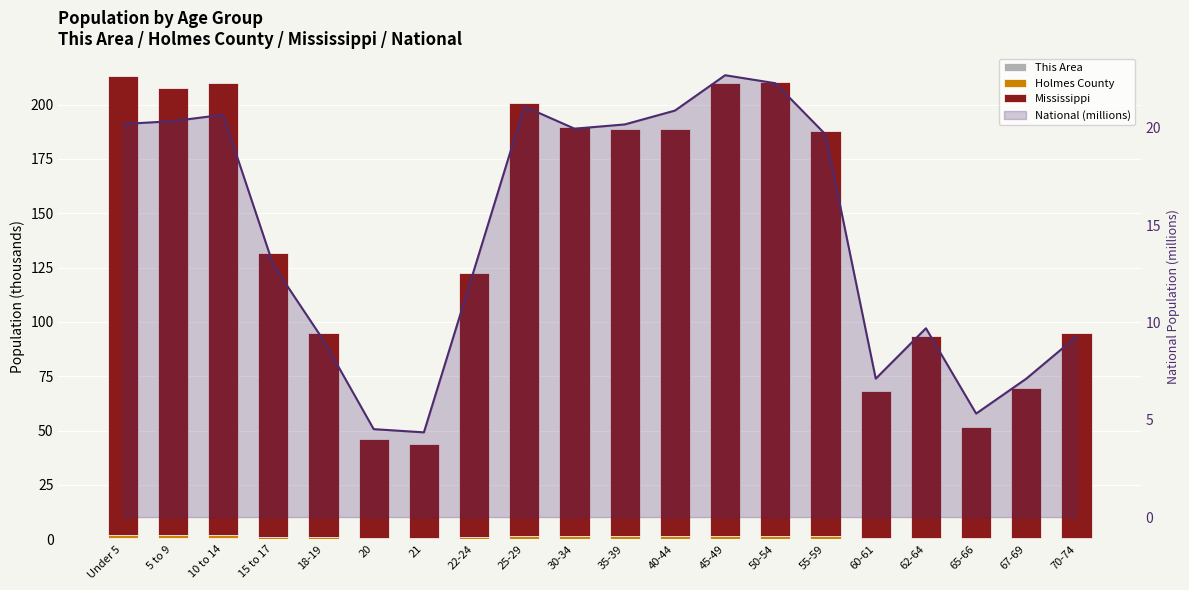

Which category has the lowest value across all series?

20